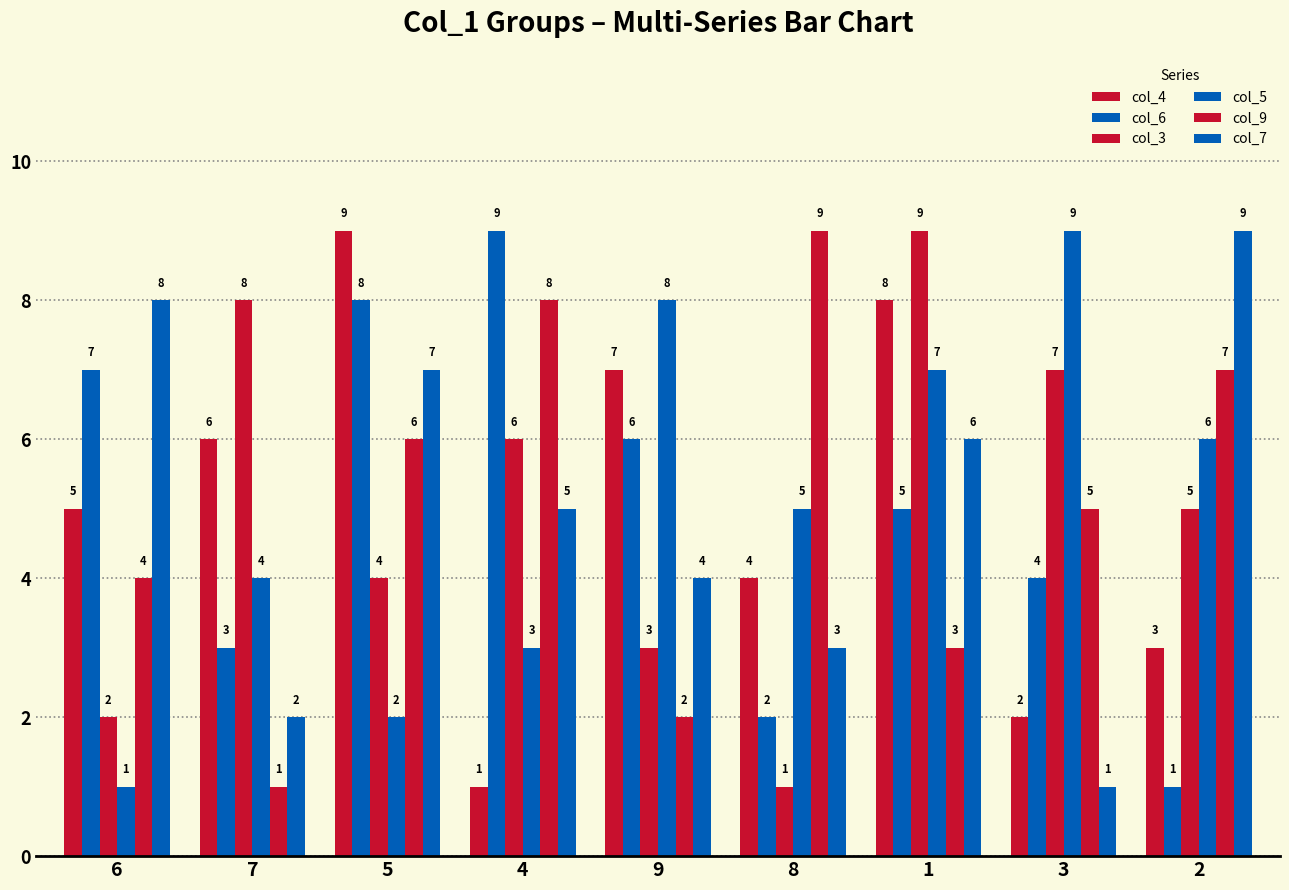

Count the number of data series in this chart.

6